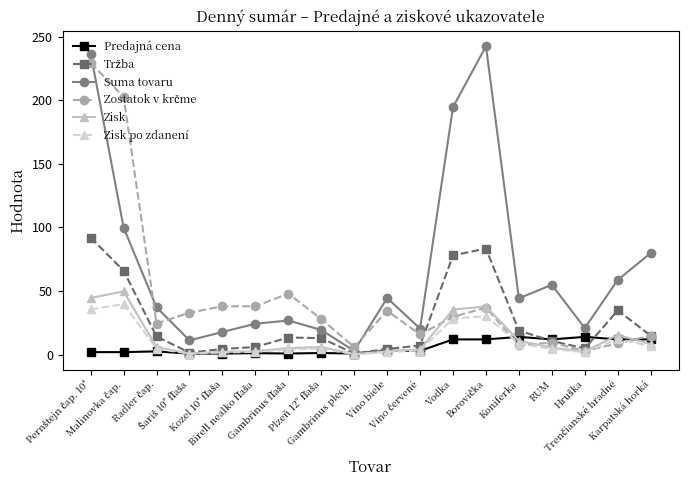

What is the maximum value shown in the chart?

242.4